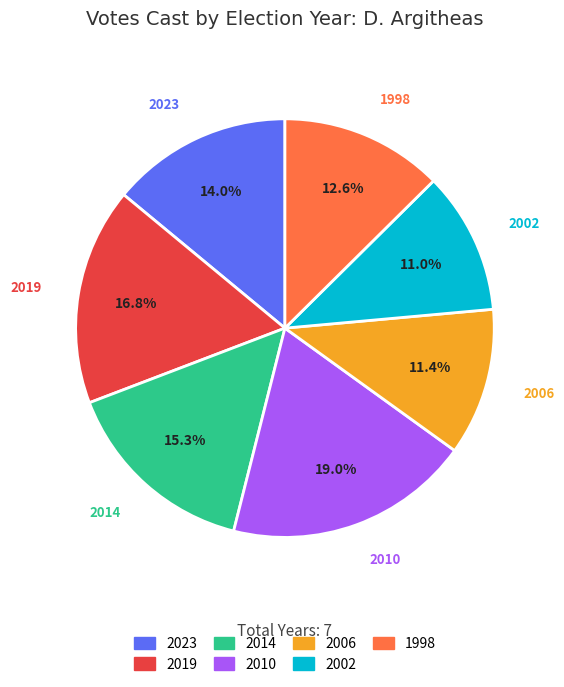

How much of the chart is everything except 2014?

84.7%